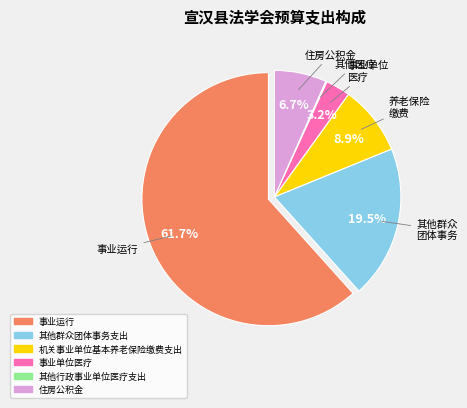

Between 事业运行 and 其他群众团体事务支出, which is larger?

事业运行